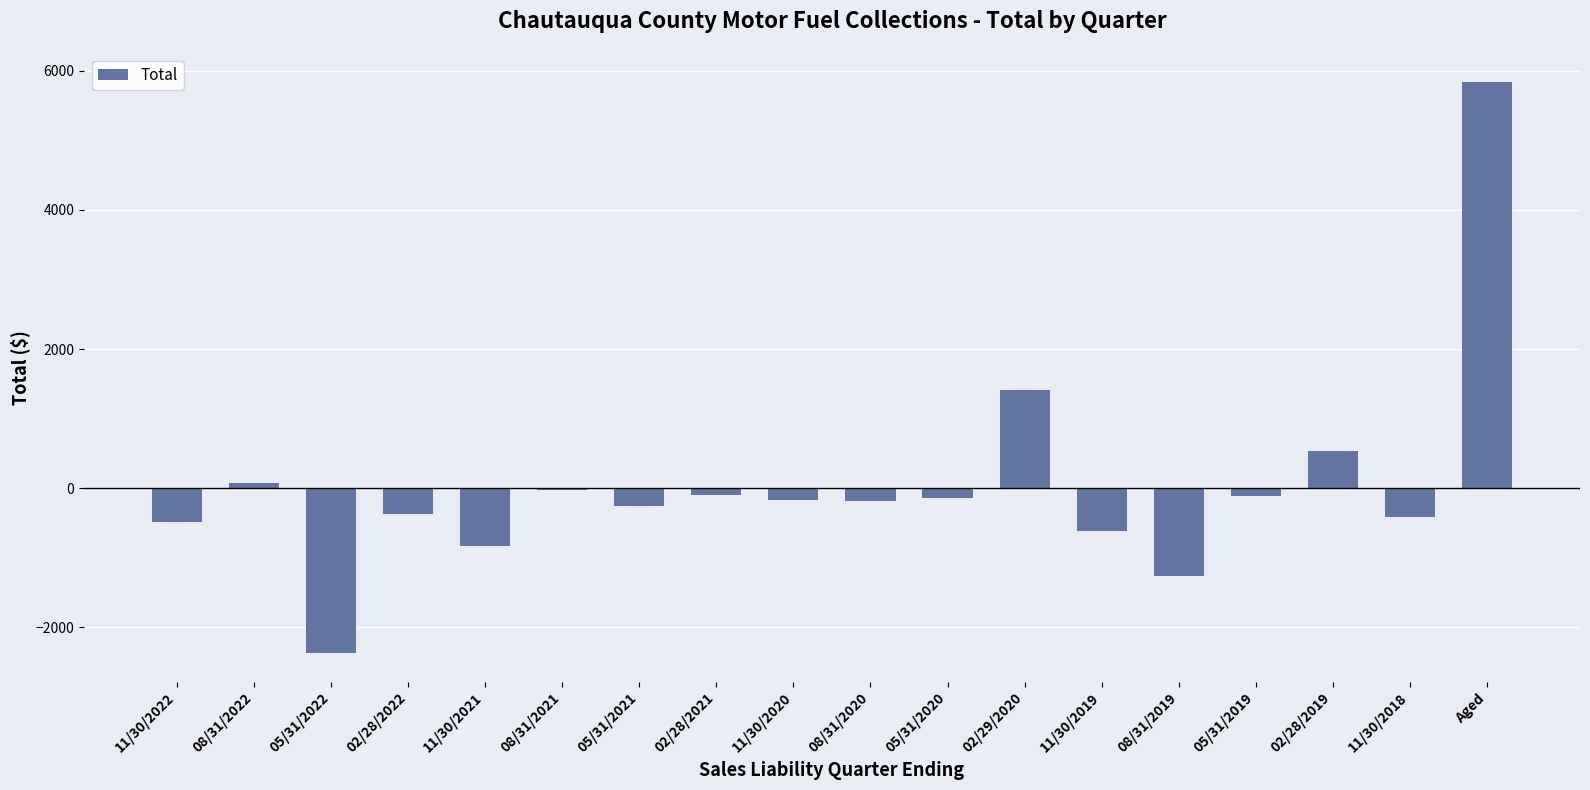

What is the sum of all values?

566.2